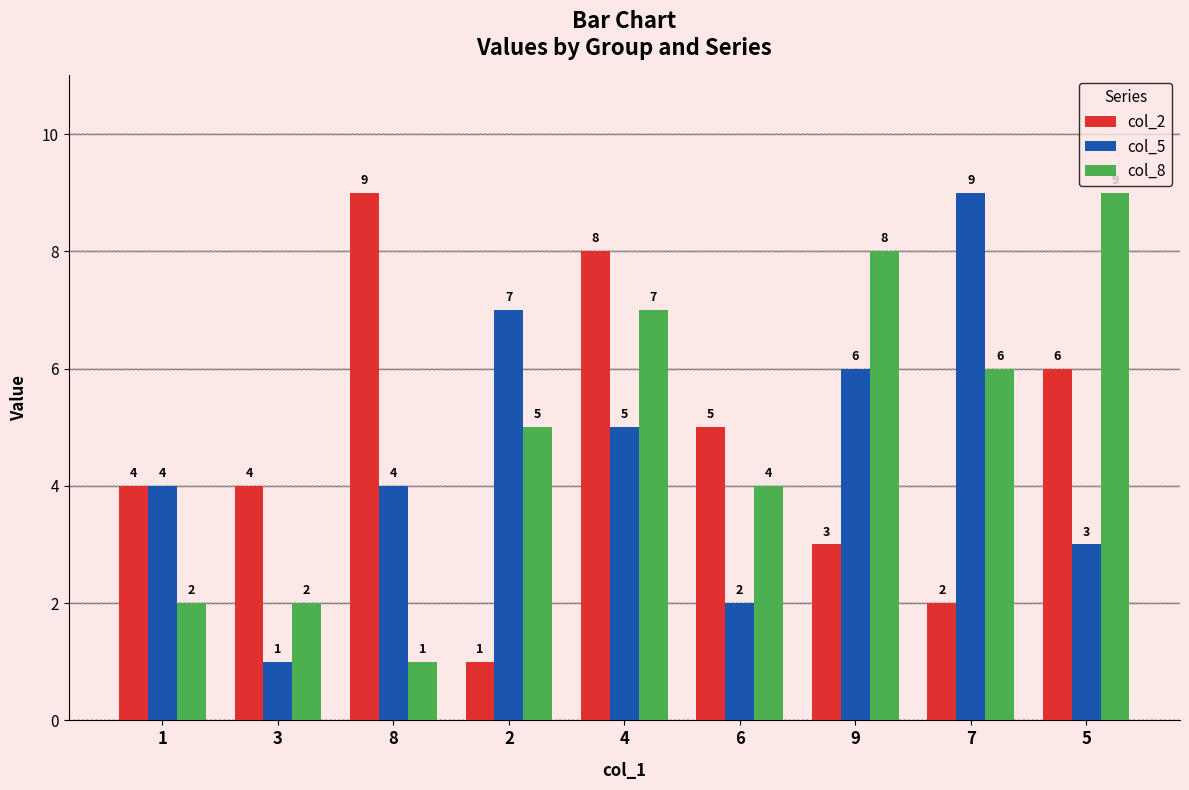

Rank the series by their average value, from highest to lowest.

col_8, col_2, col_5